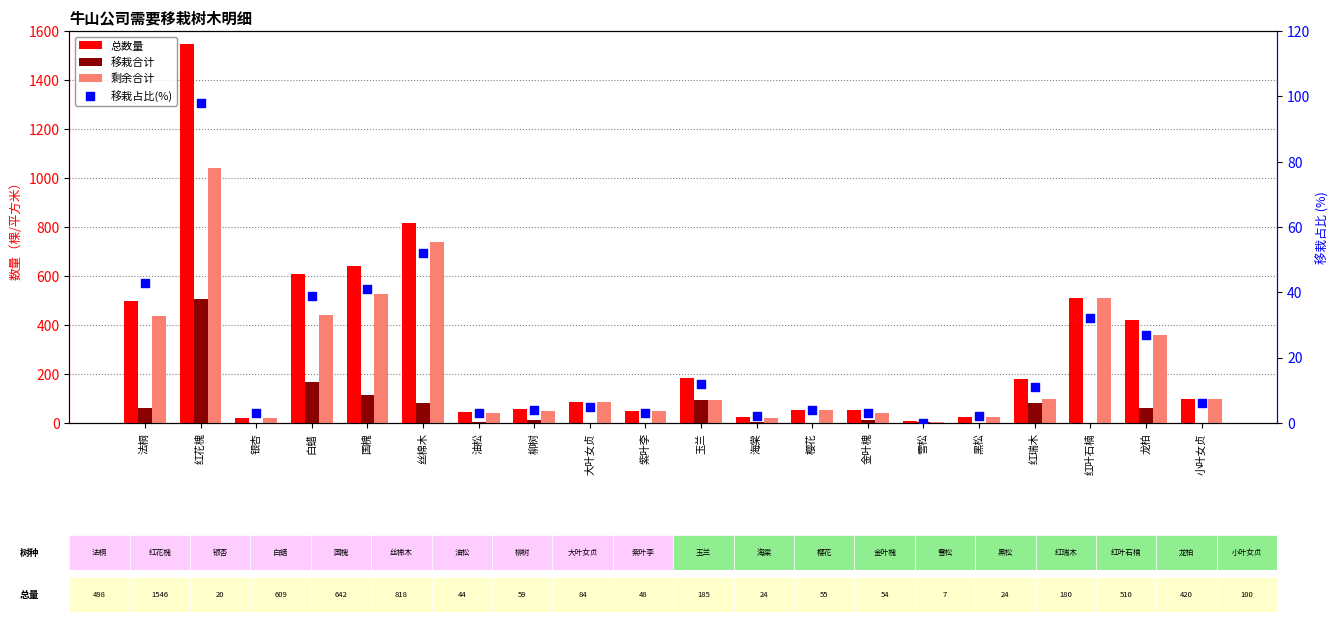

What is the total value across all series at 小叶女贞?

206